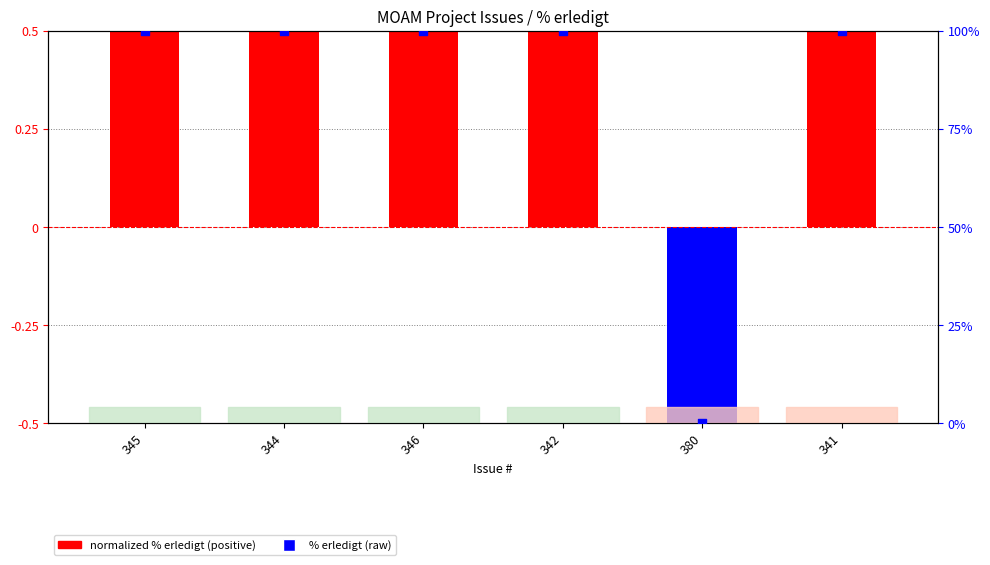

At which category is the sum across all series the highest?

345